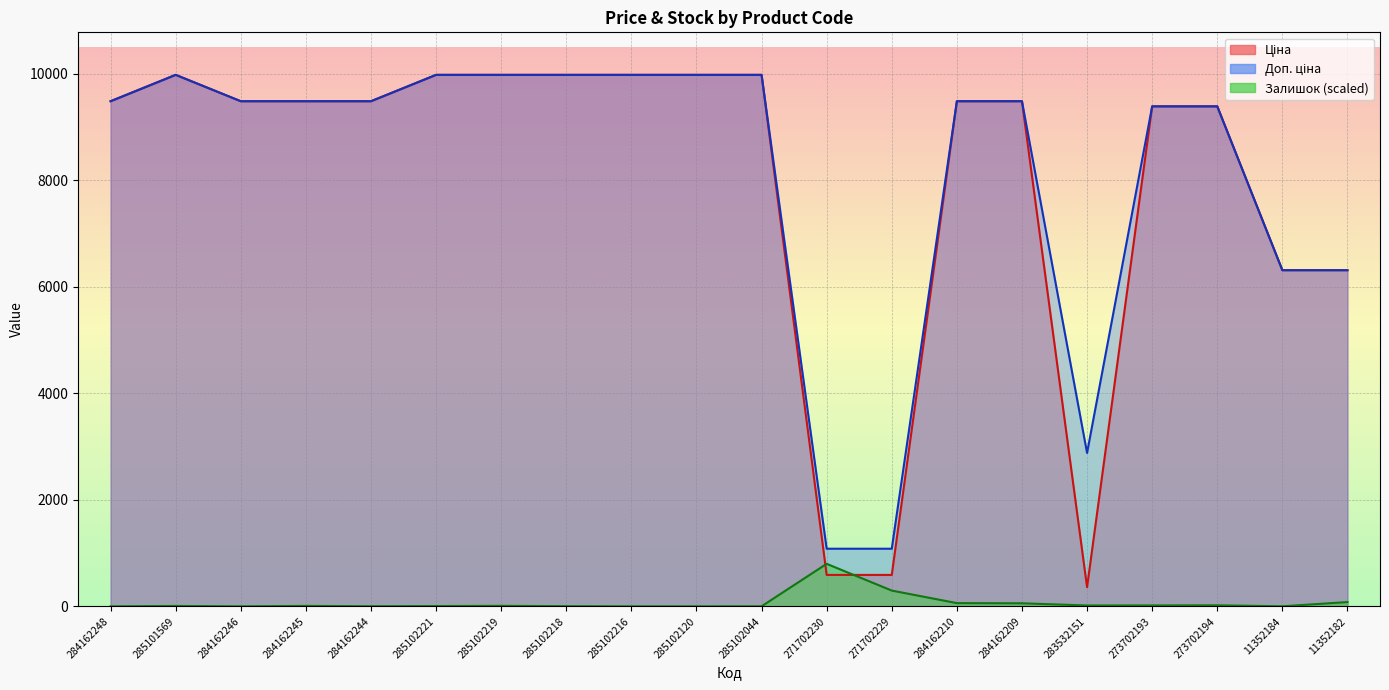

What is the spread (max minus min) of values at 284162248?

9480.1